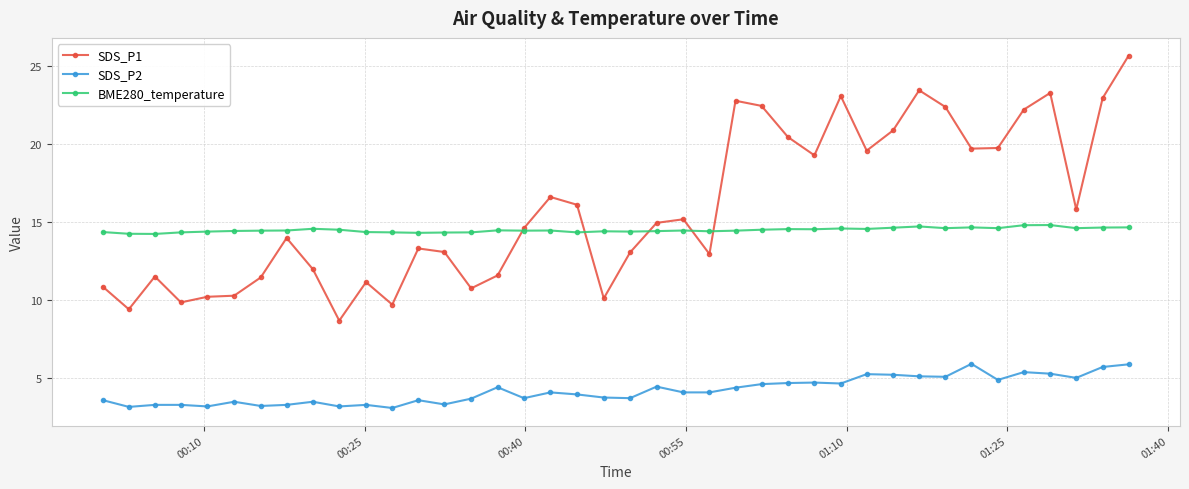

True or false: SDS_P1 and SDS_P2 intersect in this chart.

False